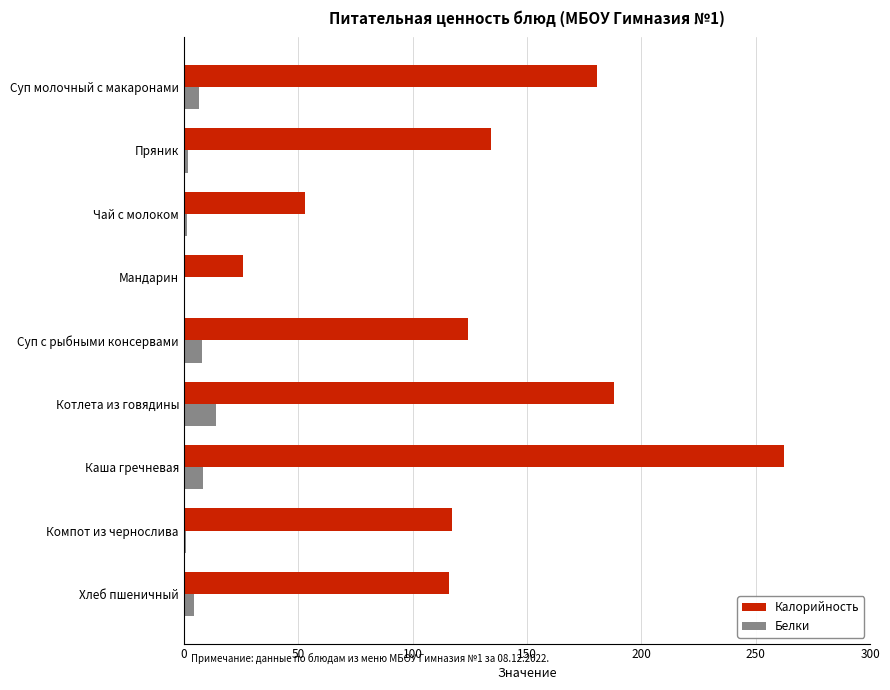

The Калорийность series shows 198.3 at Суп с рыбными консервами. True or false?

False